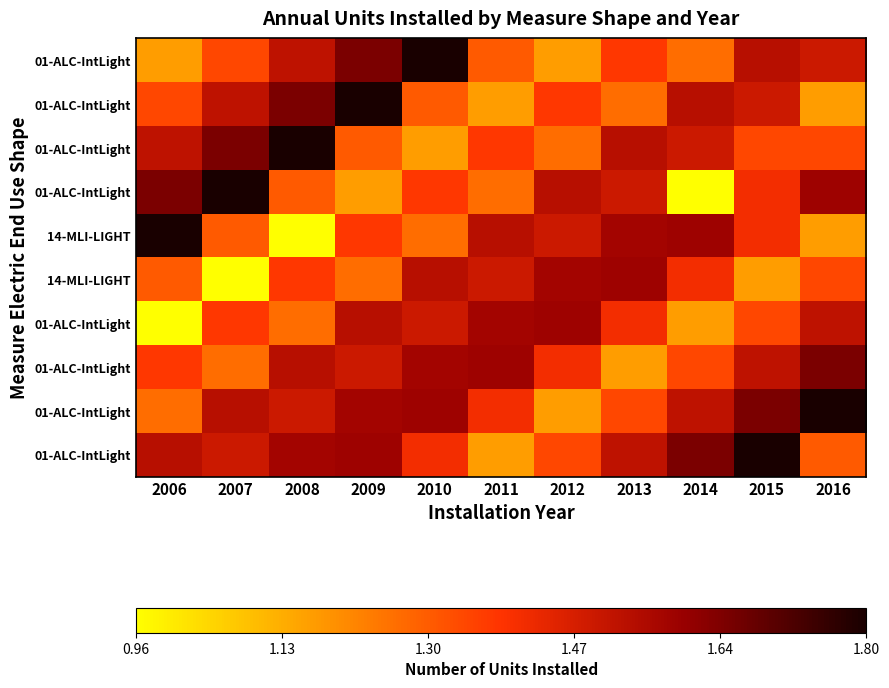

At how many categories does at least one series exceed 1?

11